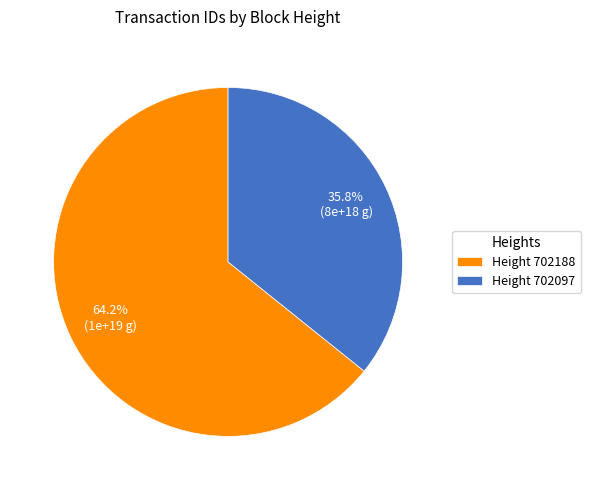

Which has a higher value, Height 702097 or Height 702188?

Height 702188